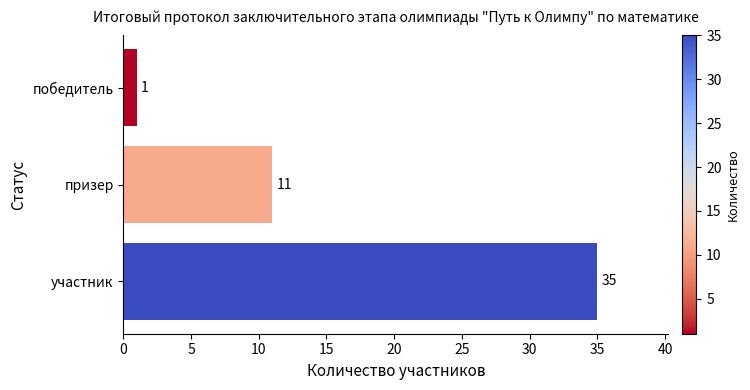

What is the label of the 2nd bar from the top?

призер